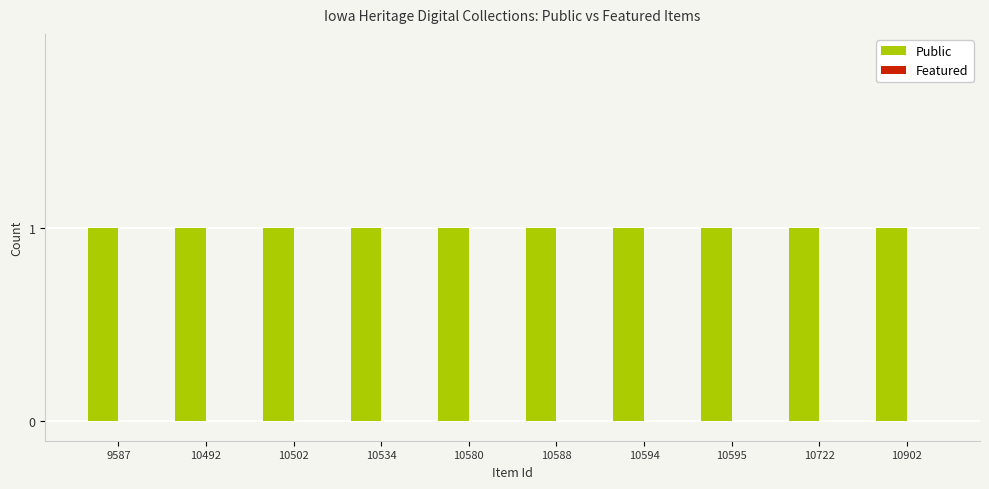

What is the value of the Public bar at the 9th from the left?

1